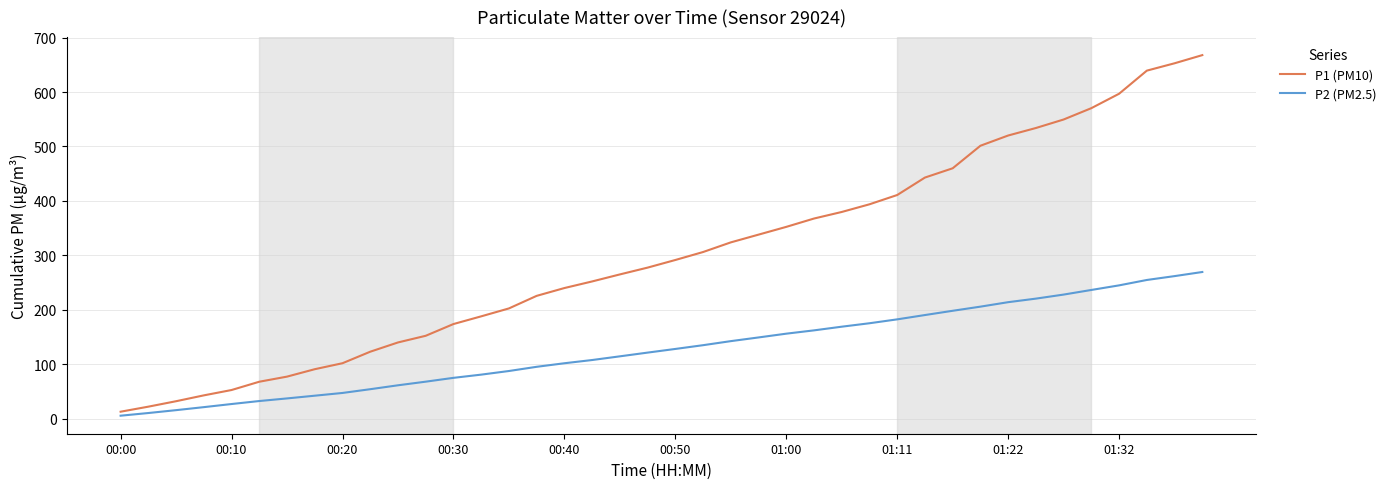

How many values in the P1 (PM10) series exceed 291?

20